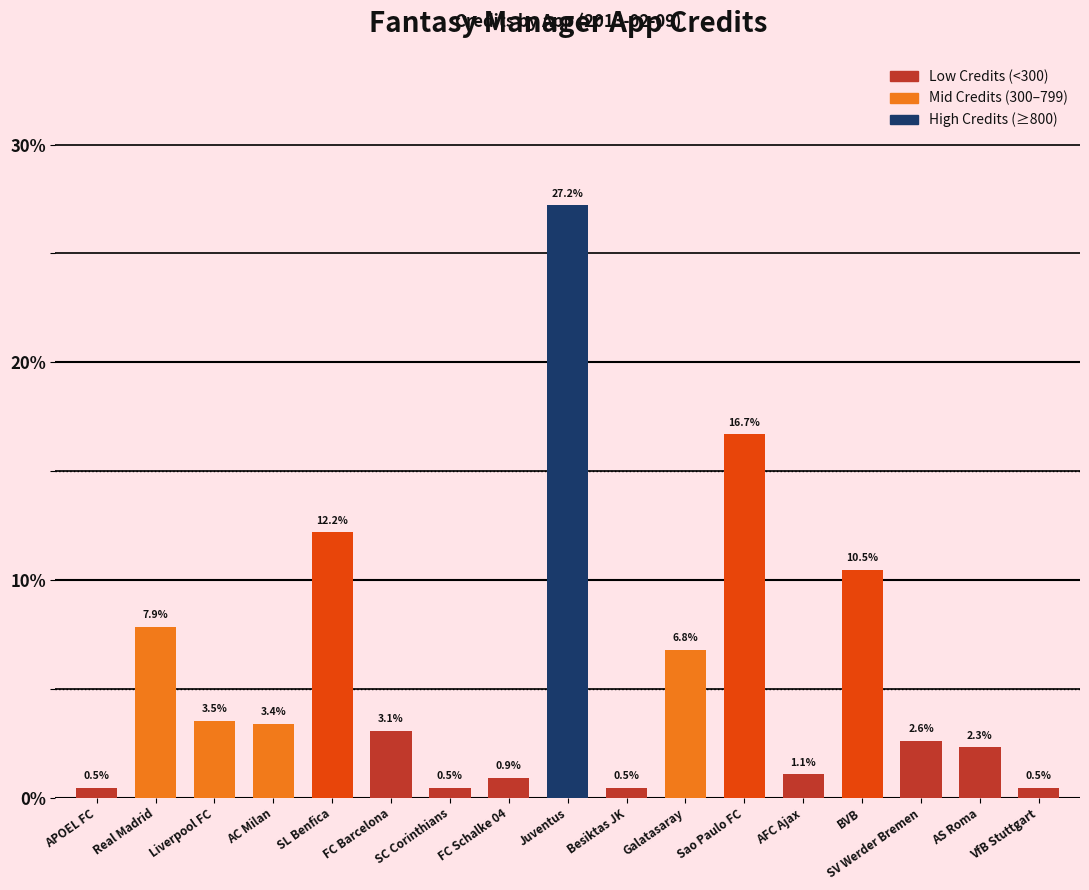

What is the label of the 6th bar from the right?

Sao Paulo FC